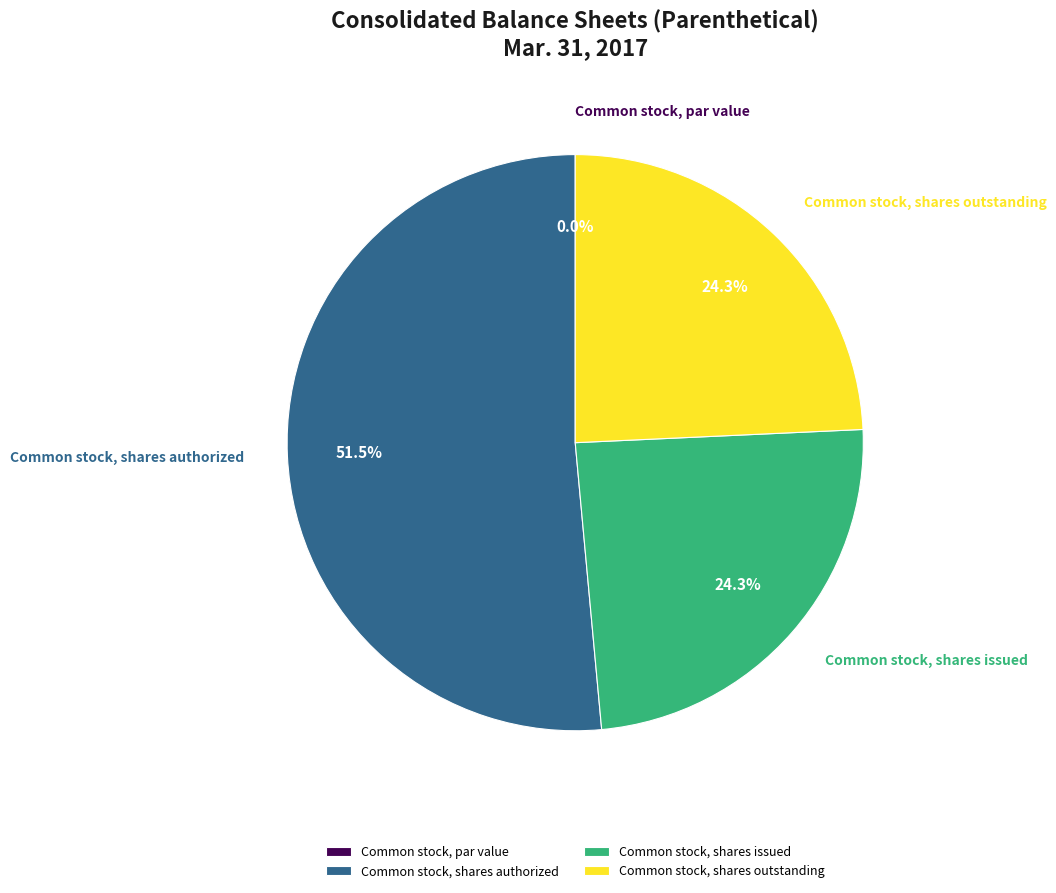

Rank the categories by value from lowest to highest.

Common stock, par value, Common stock, shares issued, Common stock, shares outstanding, Common stock, shares authorized